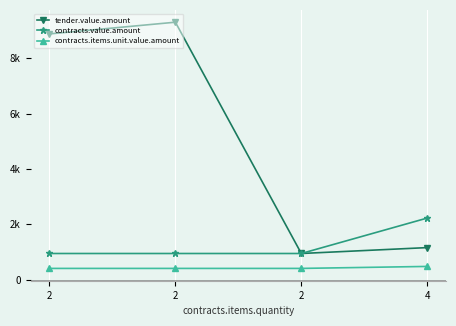

Reading left to right, what are all the values shown in this chart?

tender.value.amount: 2=8879.2	2=9302.0	2=947.1	4=1160.0
contracts.value.amount: 2=947.1	2=947.1	2=947.1	4=2227.2
contracts.items.unit.value.amount: 2=408.2	2=408.2	2=408.2	4=480.0